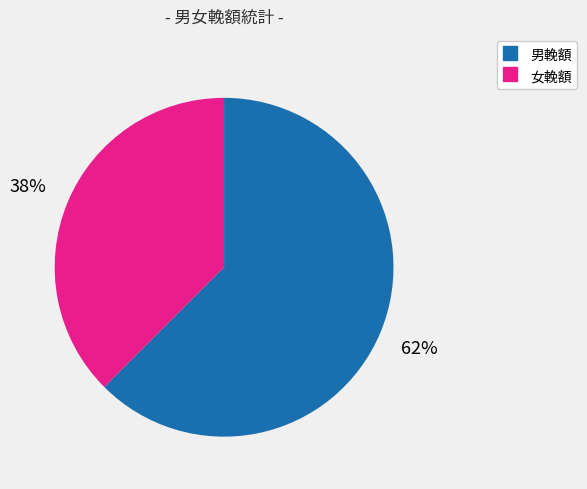

Is there any slice that represents more than half of the pie?

Yes